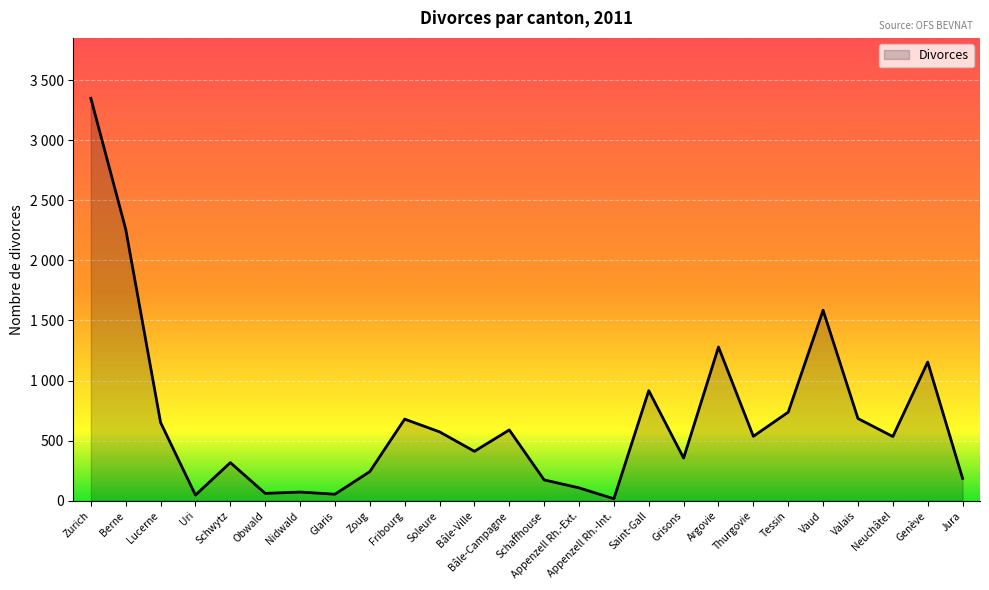

Which label corresponds to the smallest value in the chart?

Appenzell Rh.-Int.